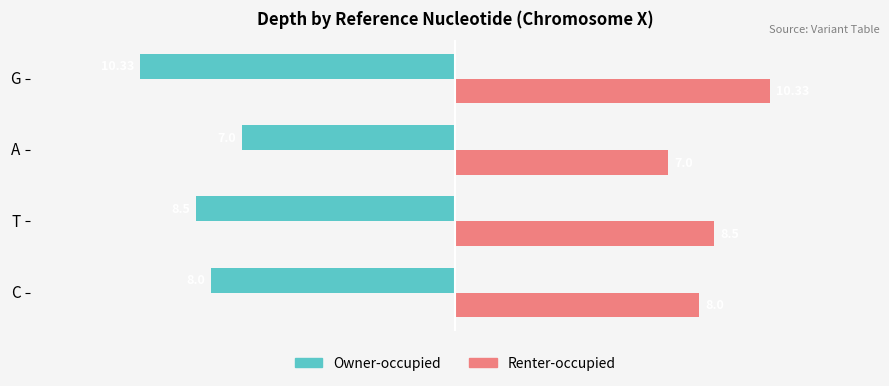

What is the spread (max minus min) of values at T?

17.0